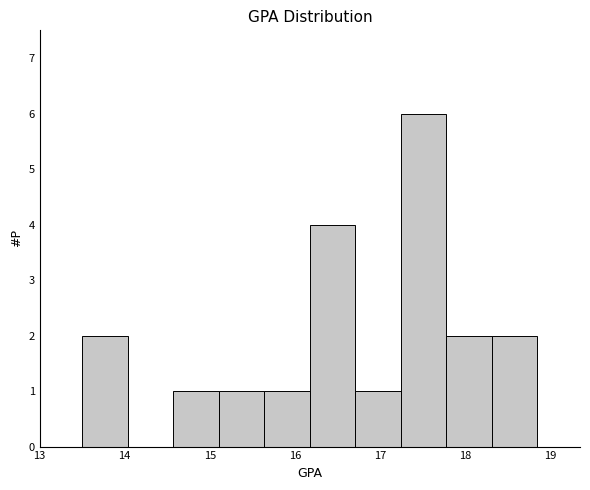

Reading left to right, transcribe this chart: for each bar, give the range it covers on the x-axis and its height. Neither the bar edges nor the heights are printed on the chart, so give them approximately, as read against the axes.

13.5 to 14.0: 2
14.0 to 14.6: 0
14.6 to 15.1: 1
15.1 to 15.6: 1
15.6 to 16.2: 1
16.2 to 16.7: 4
16.7 to 17.2: 1
17.2 to 17.8: 6
17.8 to 18.3: 2
18.3 to 18.9: 2